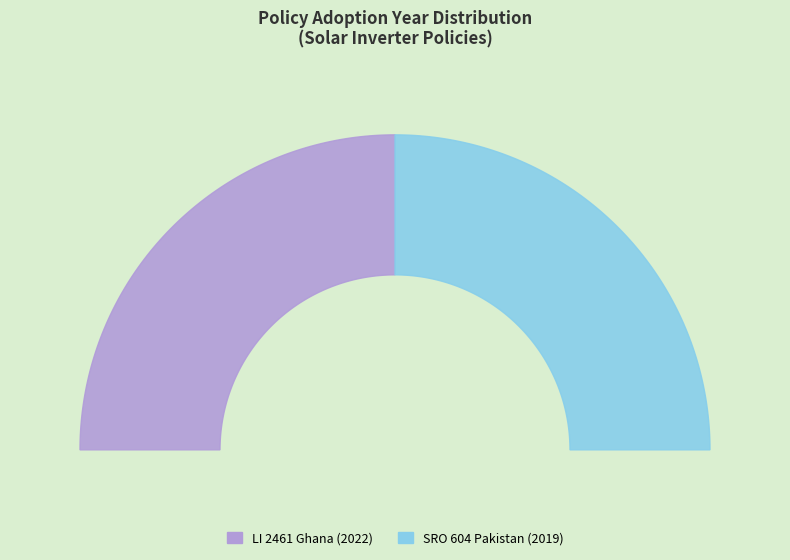

Count the number of slices in the pie.

2